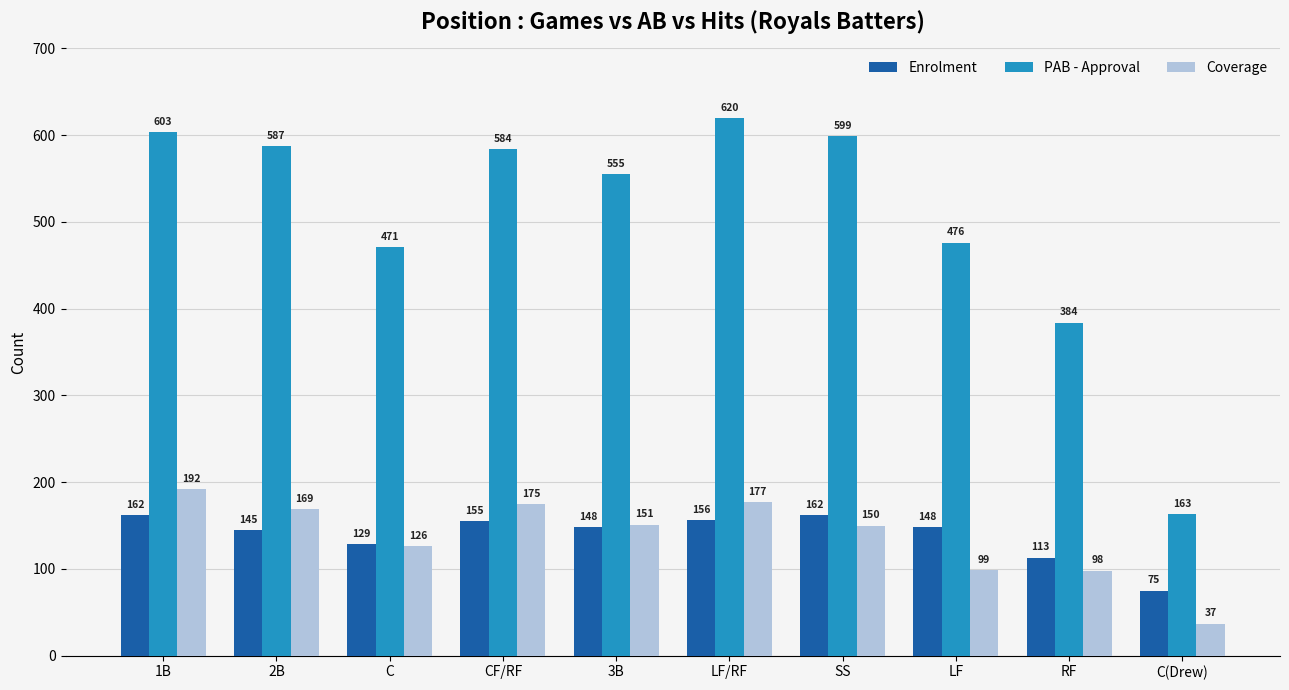

Which series has the largest range (max minus min)?

PAB - Approval